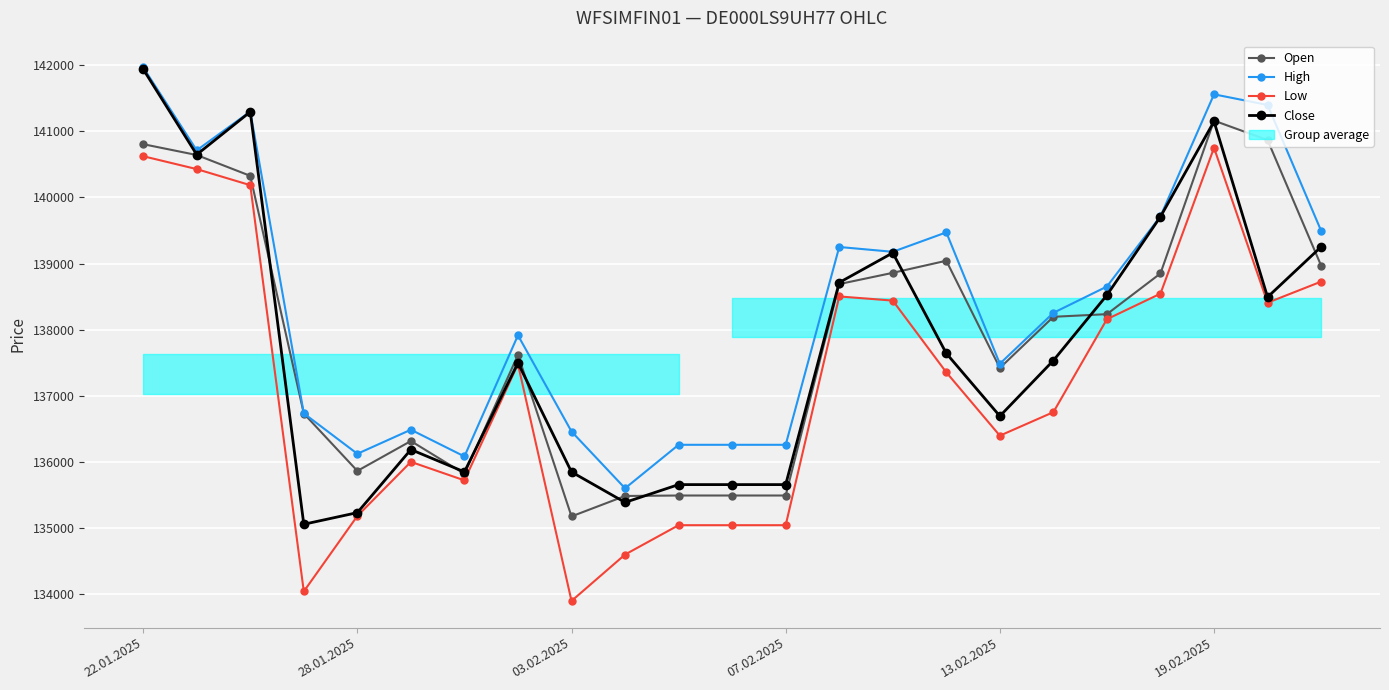

What is the highest value of the Open series?

141161